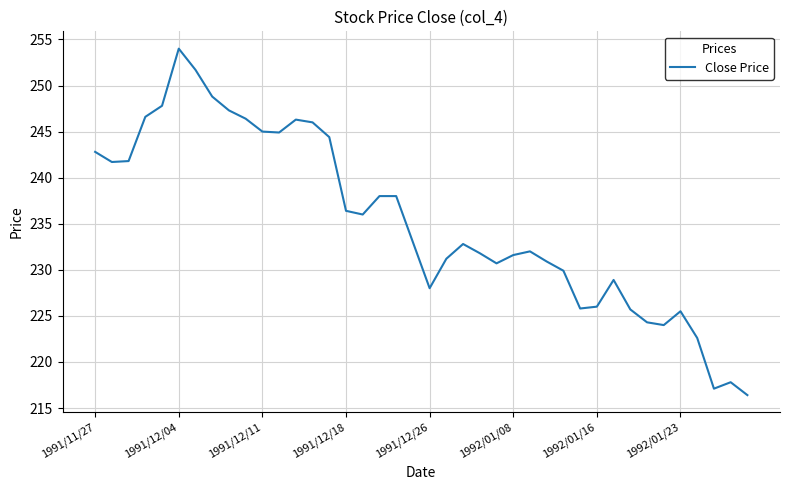

What is the maximum value shown in the chart?

254.0